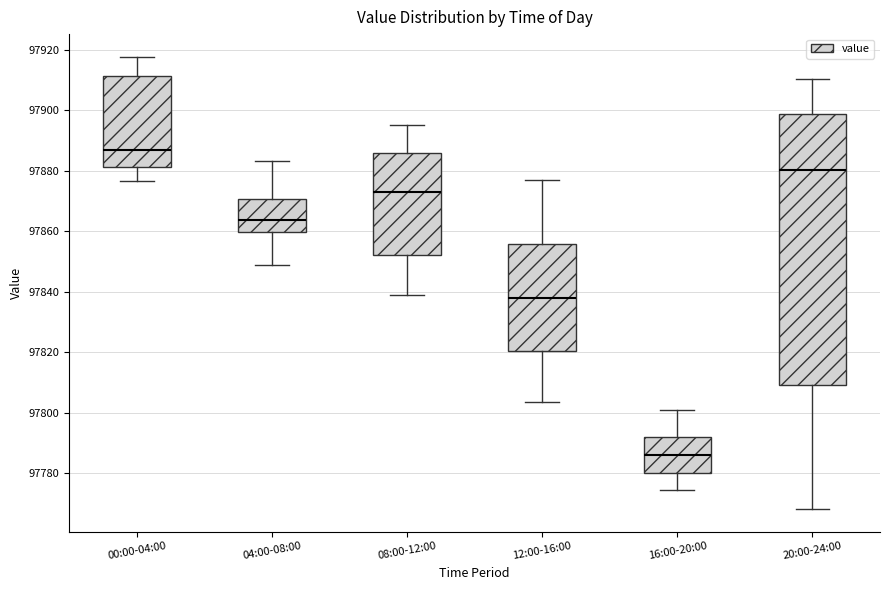

Reading left to right, transcribe this box plot: for each box, give where its median line is, the range the box spans, and where its two whiskers end, as read against the y-axis. The values are not printed on the chart, so give them approximately, as read against the axis.

00:00-04:00: median 97886, box 97882 to 97912, whiskers 97876 to 97918
04:00-08:00: median 97864, box 97860 to 97870, whiskers 97848 to 97884
08:00-12:00: median 97872, box 97852 to 97886, whiskers 97838 to 97896
12:00-16:00: median 97838, box 97820 to 97856, whiskers 97804 to 97876
16:00-20:00: median 97786, box 97780 to 97792, whiskers 97774 to 97800
20:00-24:00: median 97880, box 97810 to 97898, whiskers 97768 to 97910